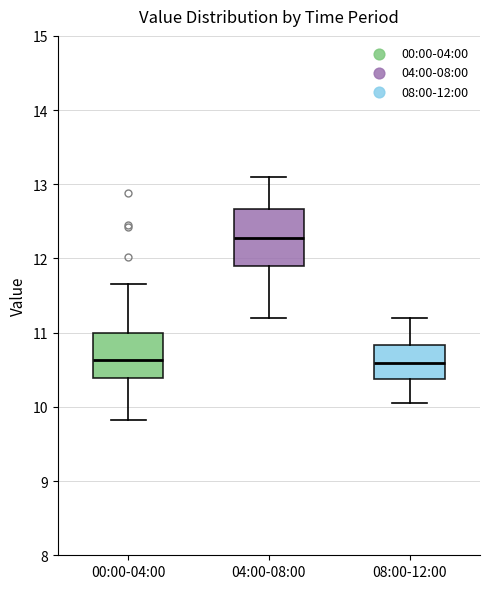

Reading left to right, read every box against the y-axis: the position of its median line, the range the box covers, and the ends of its whiskers. The values are not printed on the chart, so give them approximately, as read against the axis.

00:00-04:00: median 10.6, box 10.4 to 11.0, whiskers 9.8 to 11.7
04:00-08:00: median 12.3, box 11.9 to 12.7, whiskers 11.2 to 13.1
08:00-12:00: median 10.6, box 10.4 to 10.8, whiskers 10.1 to 11.2